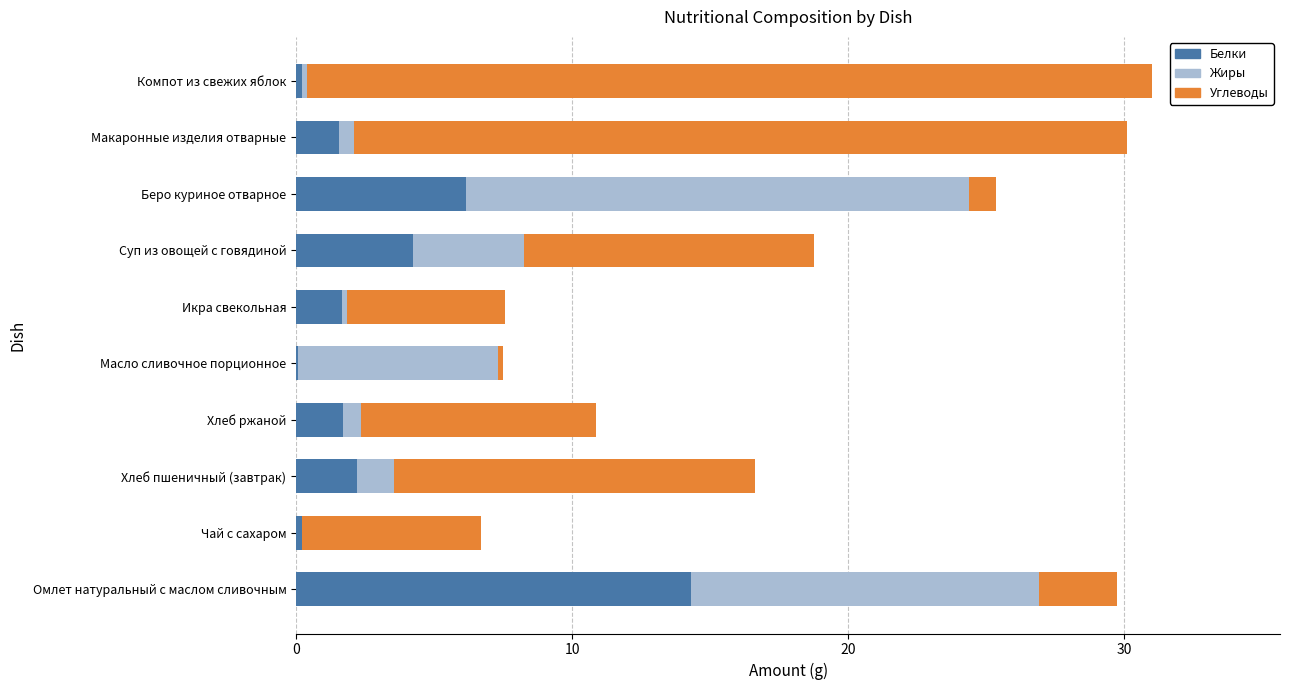

What is the total value across all series at Омлет натуральный с маслом сливочным?

29.8